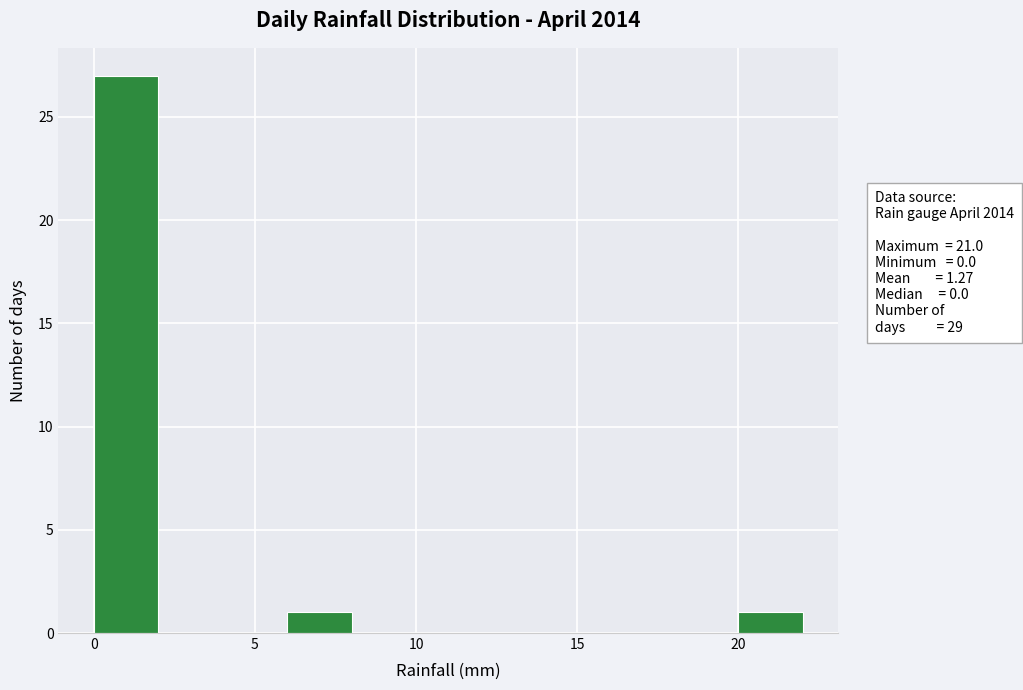

How tall is the bar that spans 0 to 2 on the x-axis? The values are not printed on the chart, so give them approximately, as read against the axis.

27